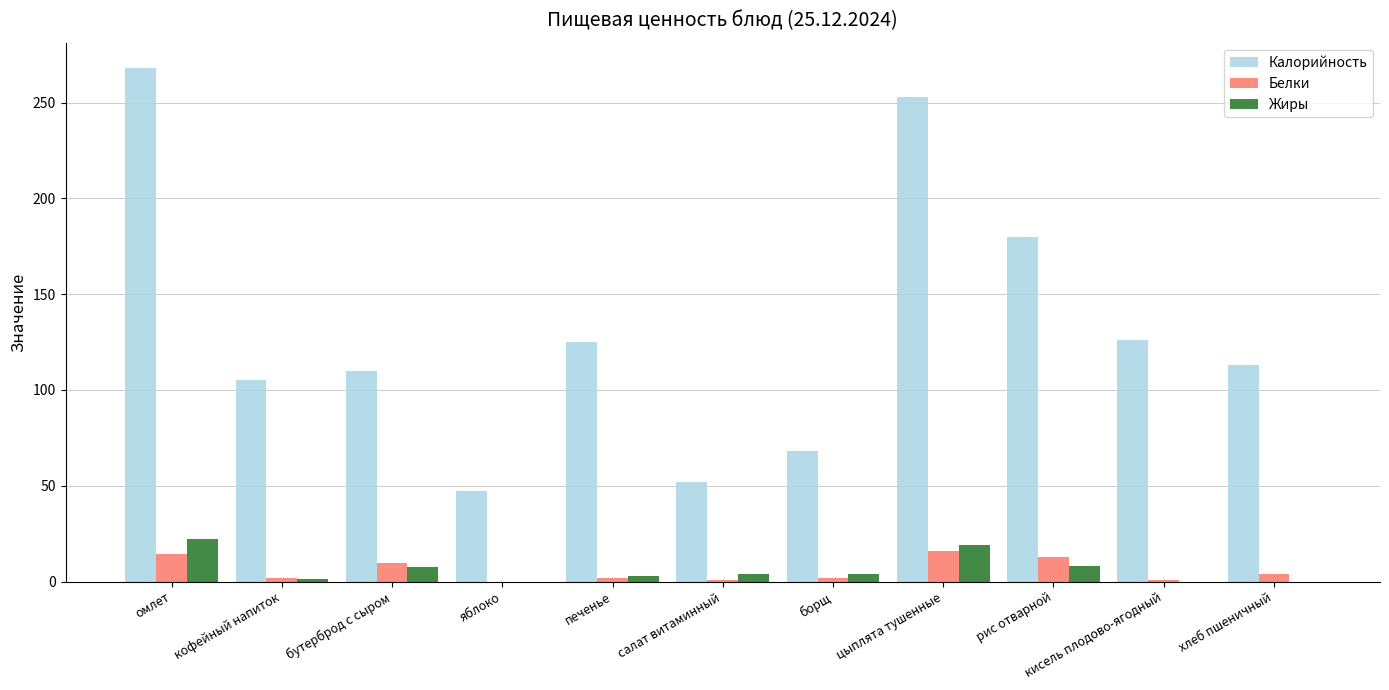

Is the value of Калорийность at кисель плодово-ягодный greater than the value of Жиры at борщ?

Yes